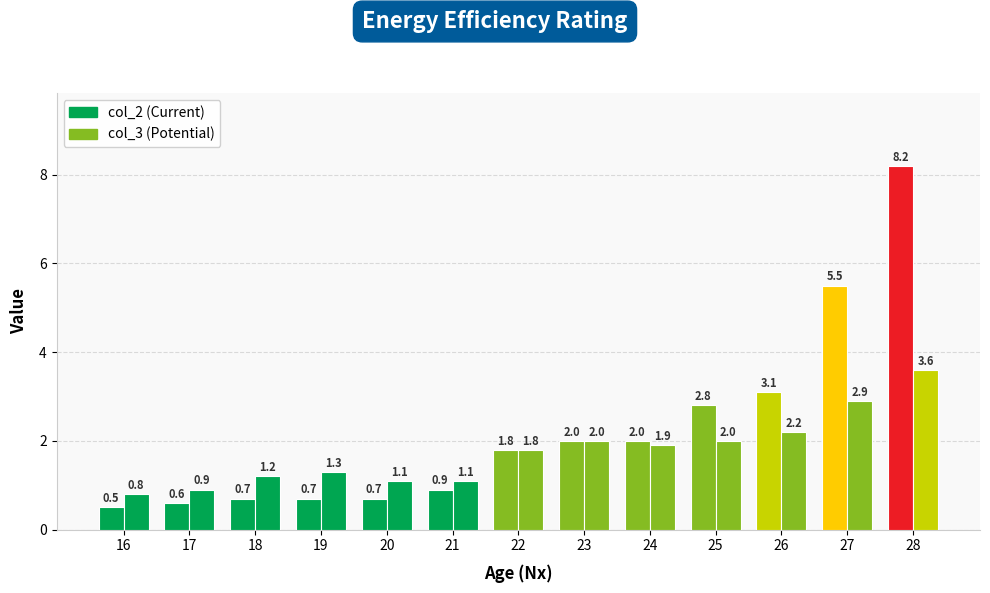

Is it true that col_2 (Current) equals 0.7 at 20?

True